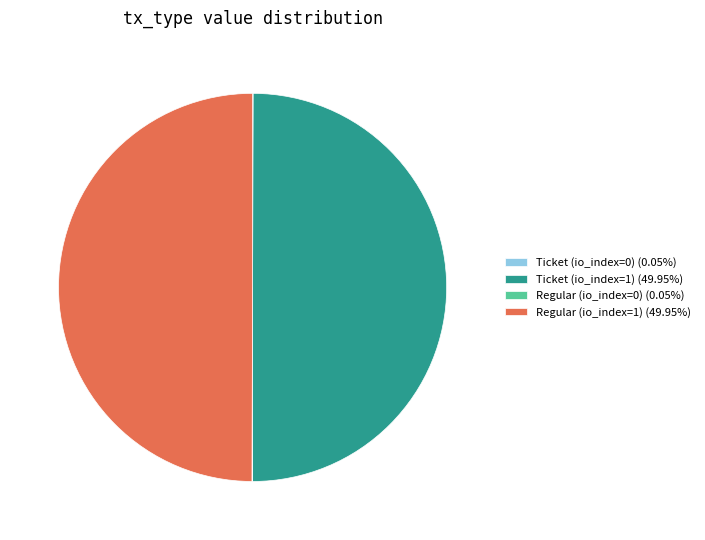

To the nearest percent, what is the combined percentage of Regular (io_index=0) and Ticket (io_index=1)?

50%